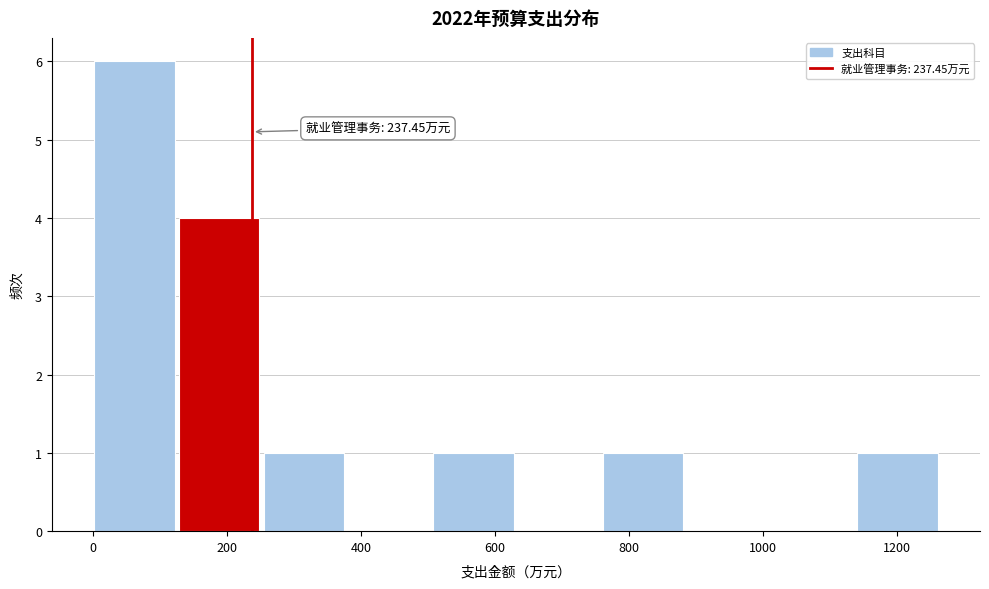

Which range on the x-axis has the tallest bar?

0 to 120